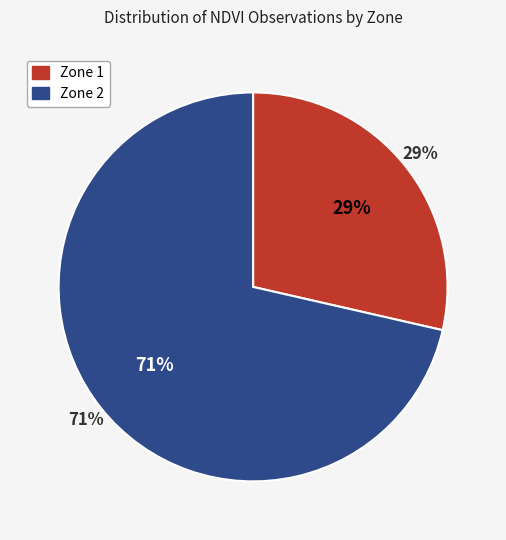

Between Zone 1 and Zone 2, which is larger?

Zone 2